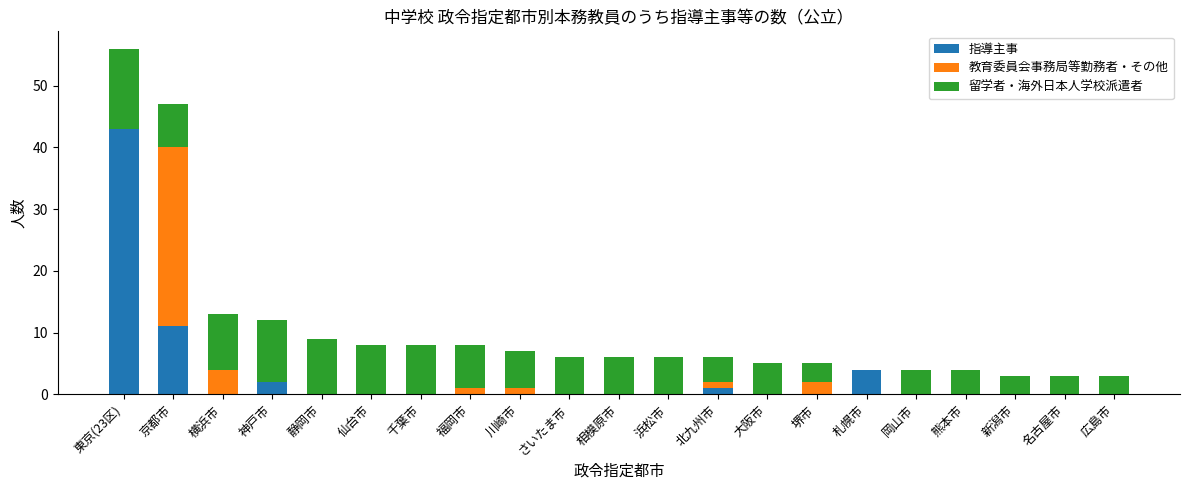

At which category is the sum across all series the highest?

東京(23区)